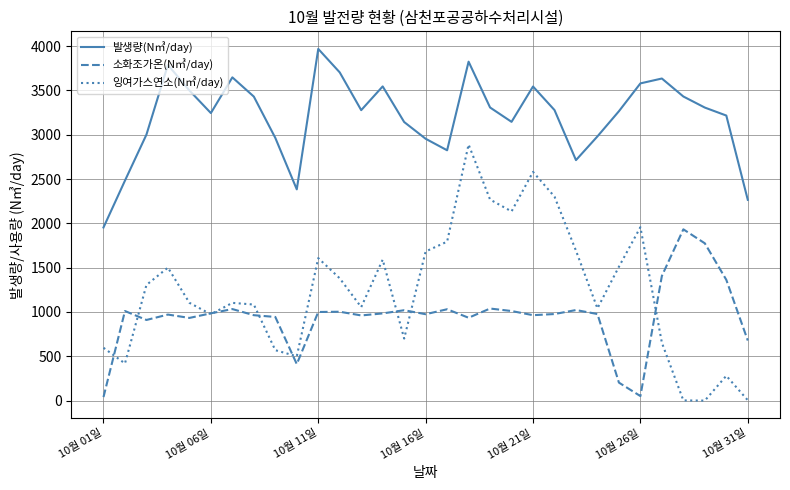

Rank the series by their maximum value, from lowest to highest.

소화조가온(N㎥/day), 잉여가스연소(N㎥/day), 발생량(N㎥/day)